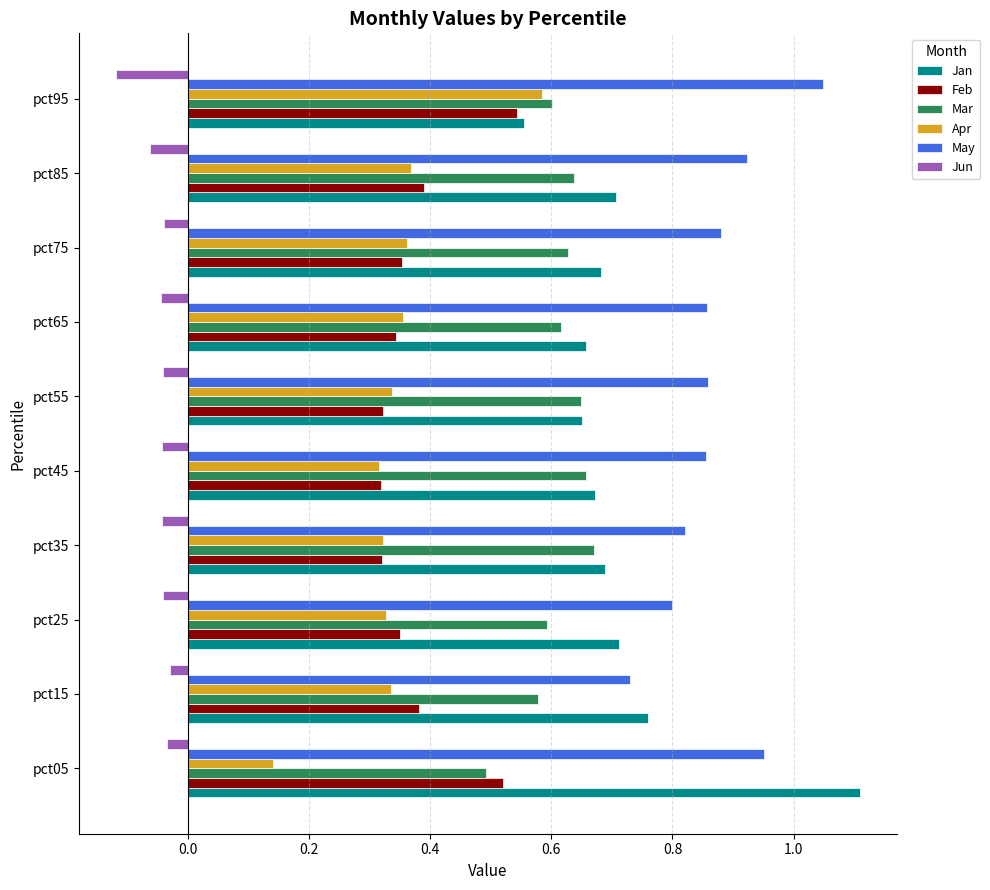

True or false: Jan has a value of 0.7 at pct35.

True